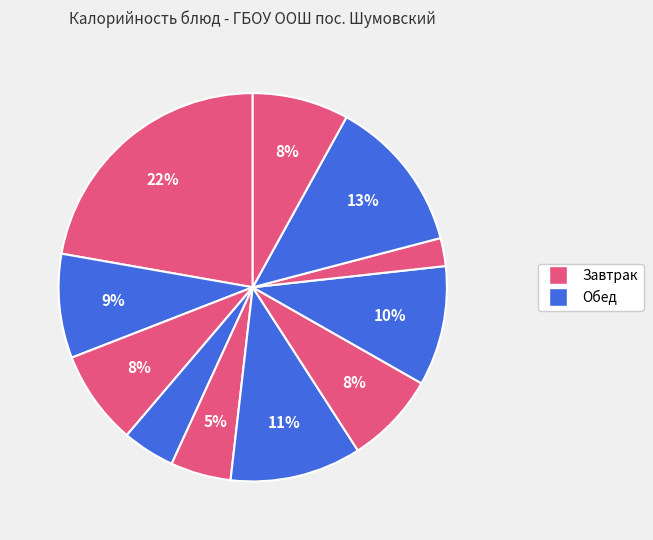

How many segments does this pie chart have?

11